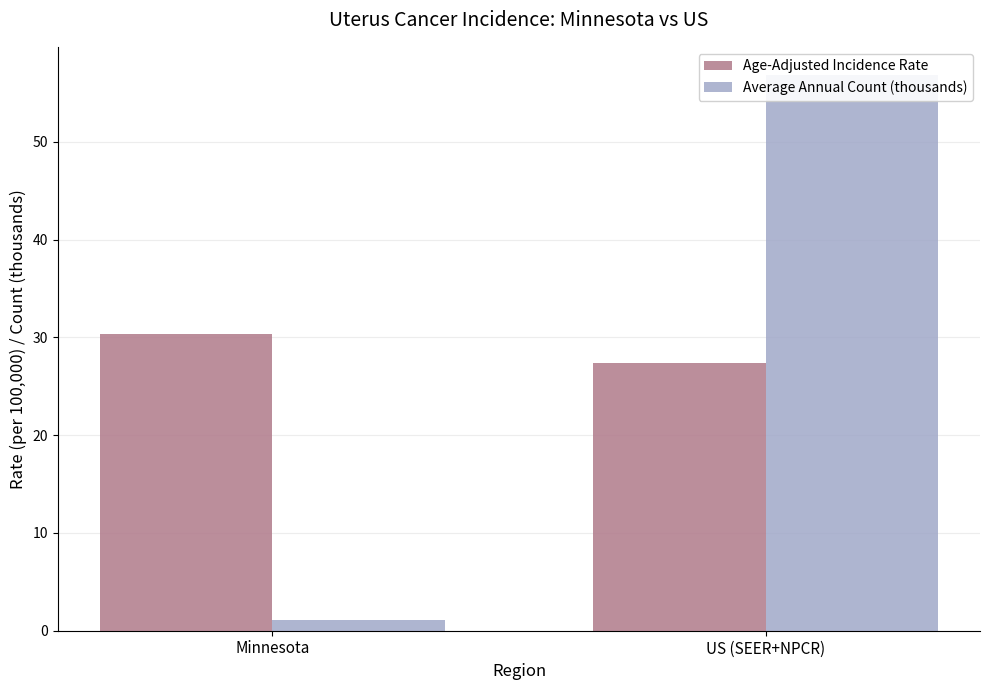

Rank the series by their maximum value, from lowest to highest.

Age-Adjusted Incidence Rate, Average Annual Count (thousands)